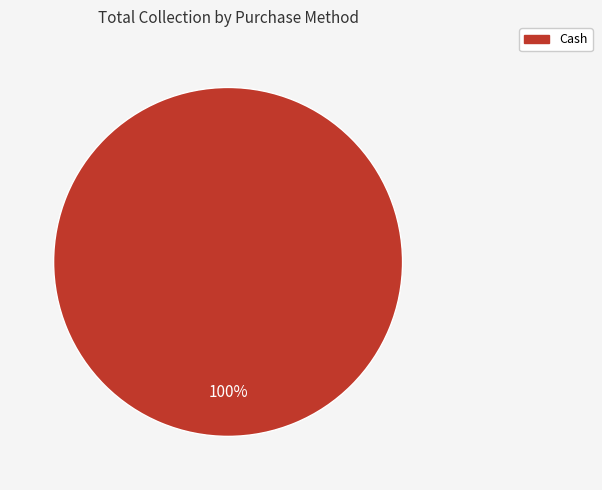

Is there a majority slice in this chart?

Yes